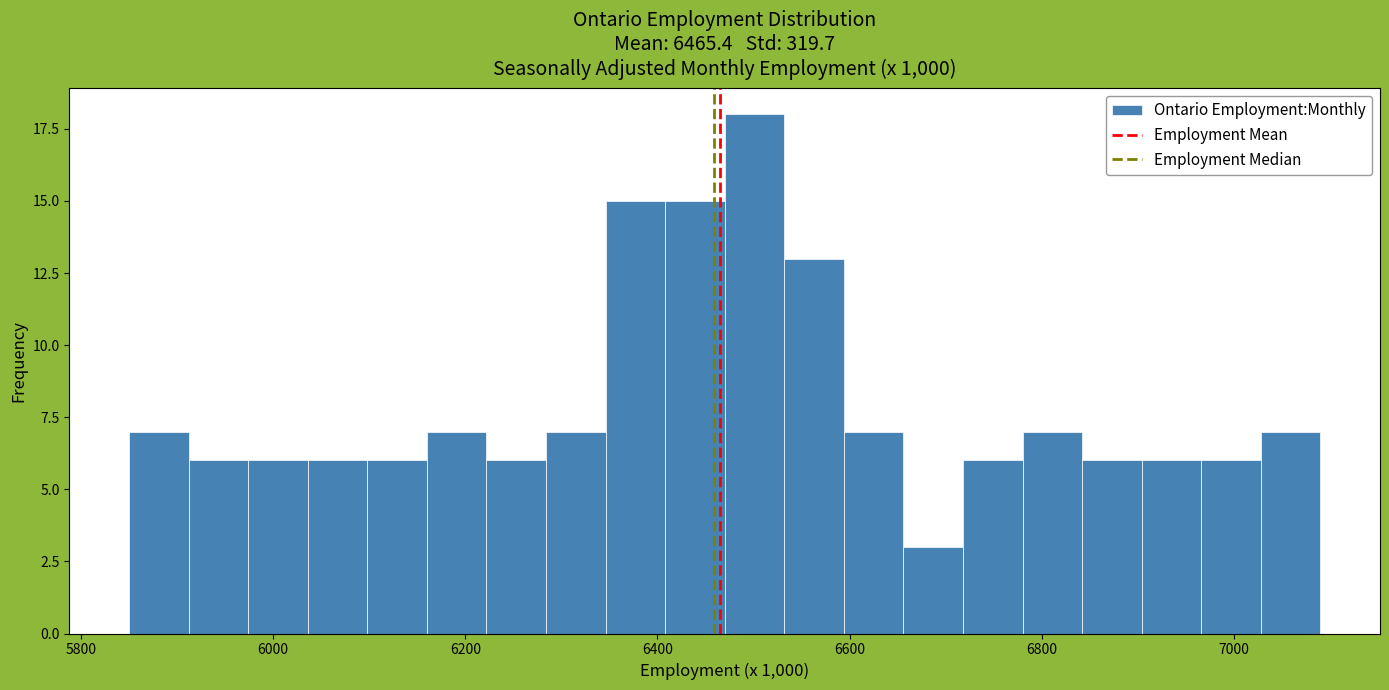

Around what value on the x-axis is the tallest bar? Give the approximate position of its centre, as read against the axis.

6500